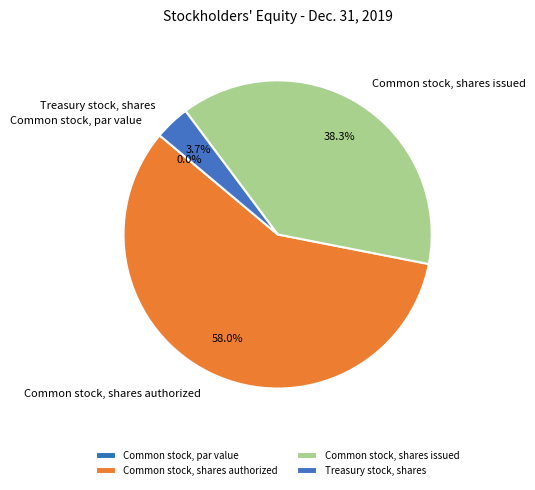

Which slice is the largest?

Common stock, shares authorized